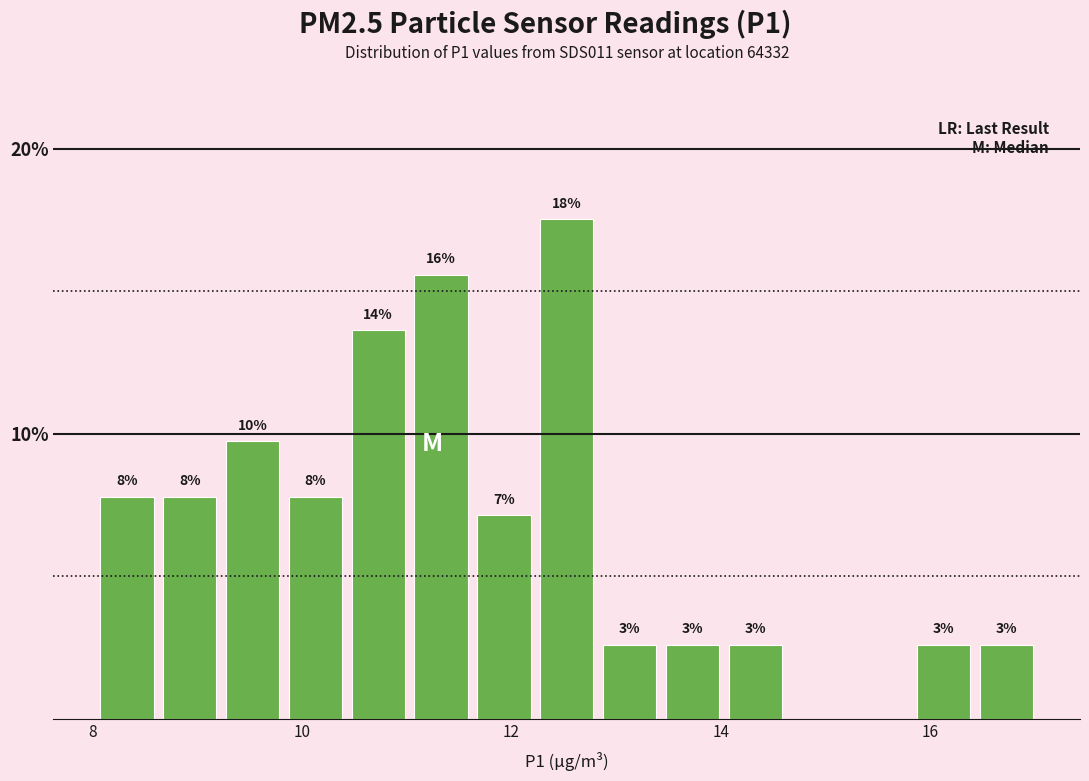

Around what value on the x-axis is the tallest bar? Give the approximate position of its centre, as read against the axis.

12.6